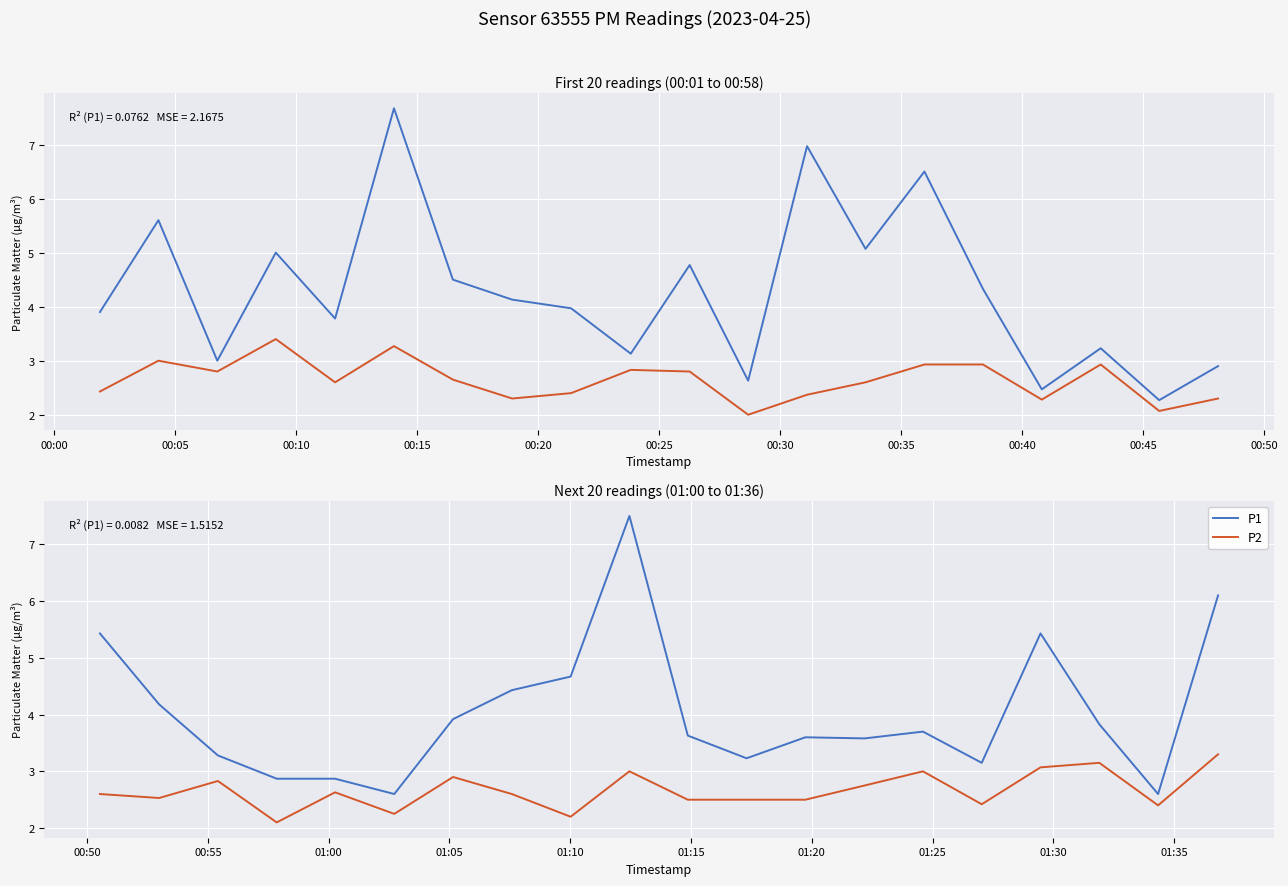

What is the value of the P2 point at the 14th from the left?

2.8